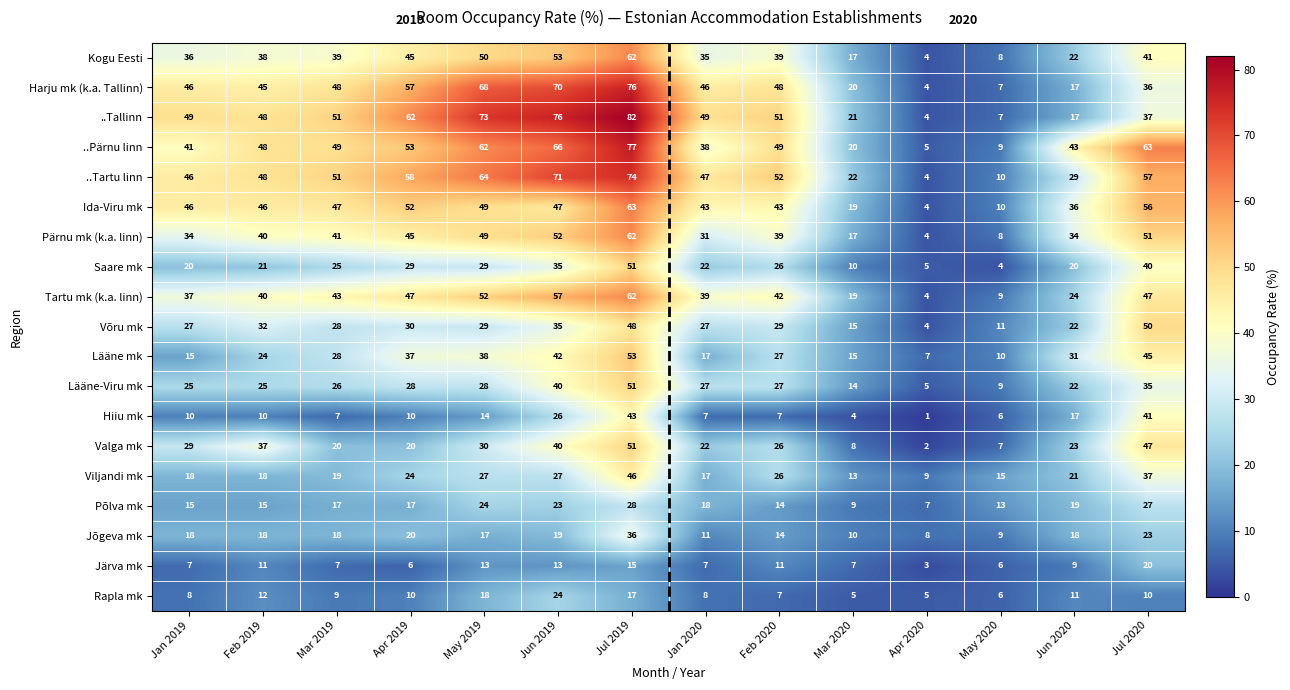

What is the total value across all series at Jun 2019?

816